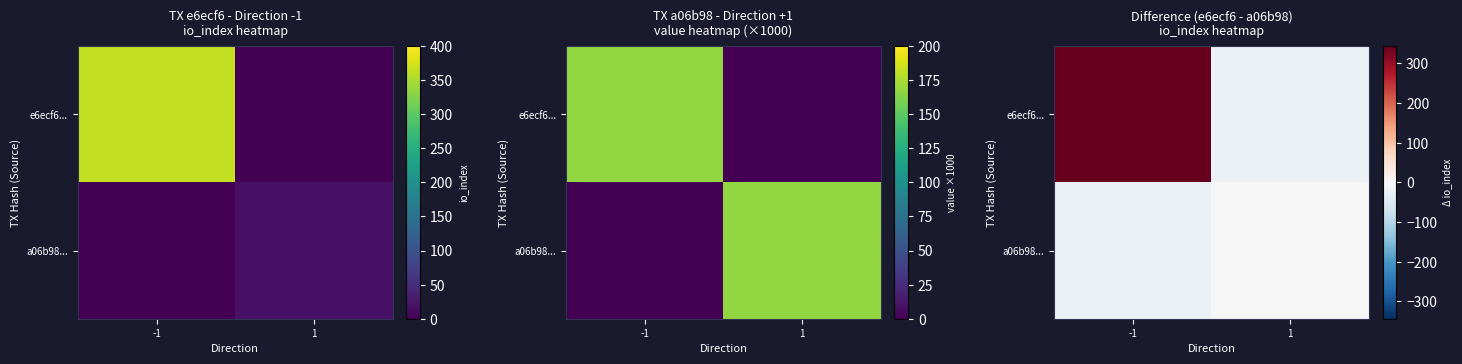

What is the lowest value of the e6ecf6... series?

-20